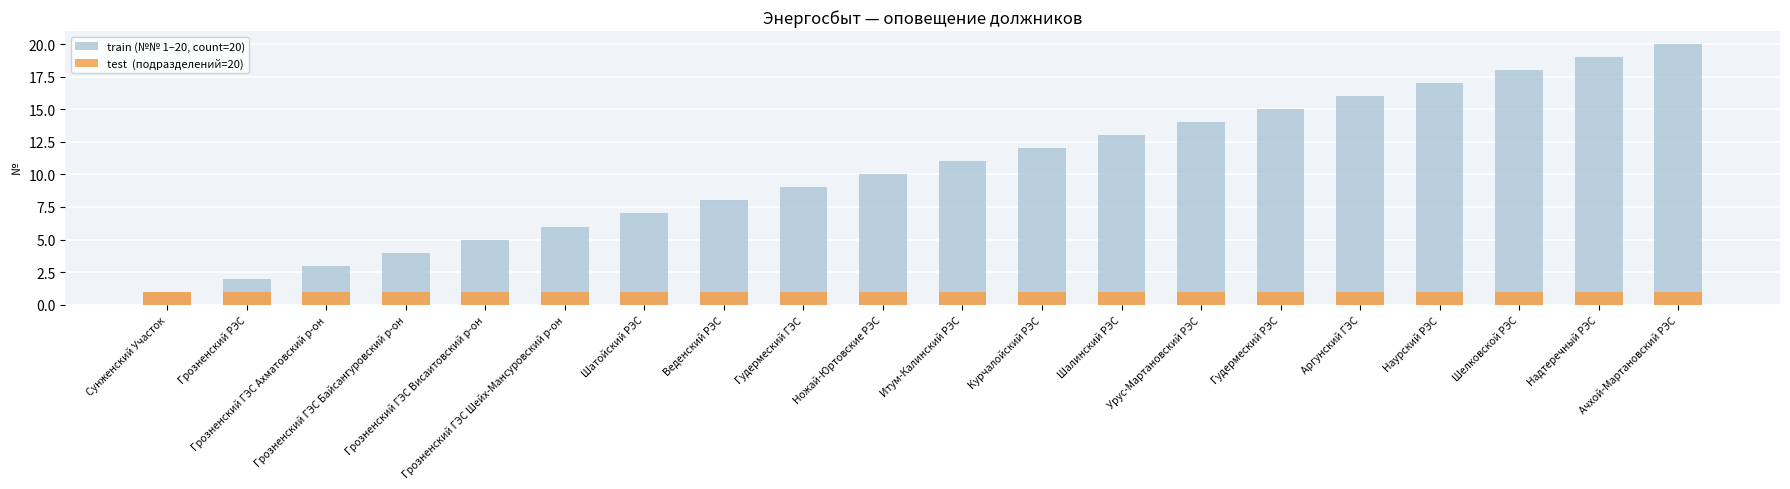

At which label does train (№№ 1–20, count=20) first exceed 11?

Курчалойский РЭС